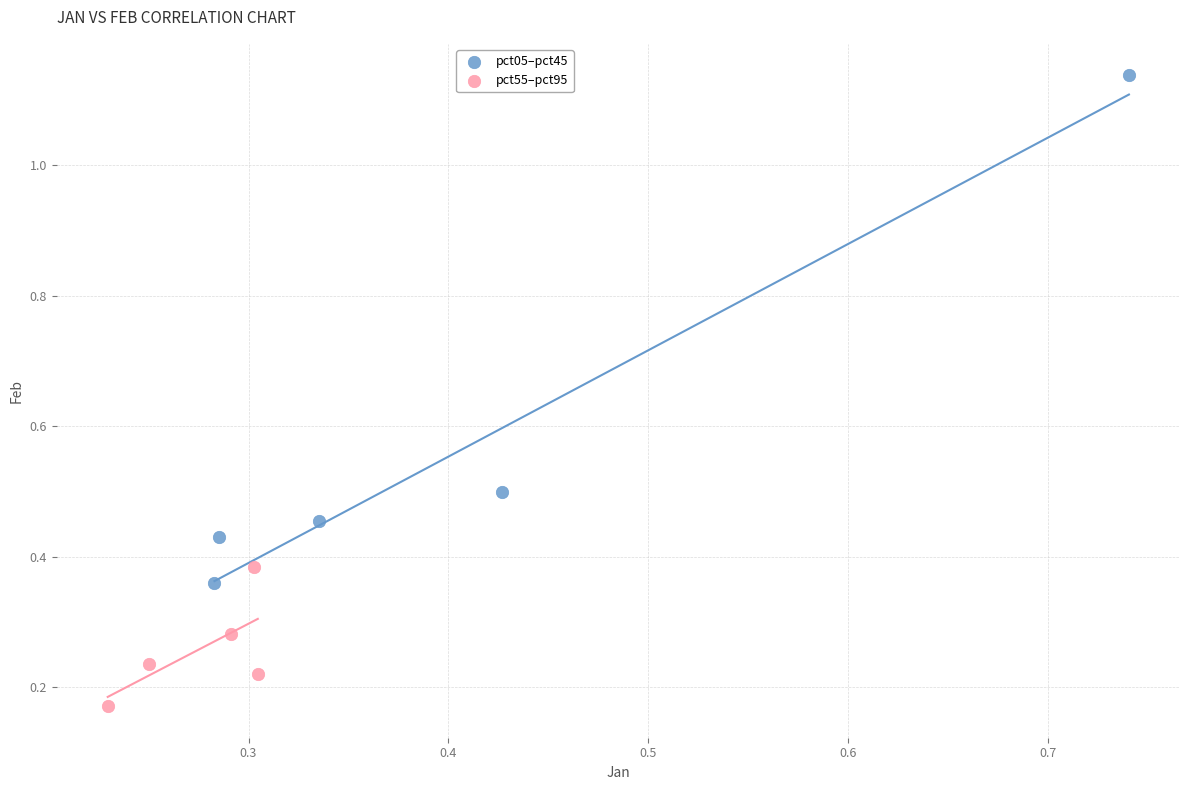

Which series contains the highest Y value?

pct05–pct45